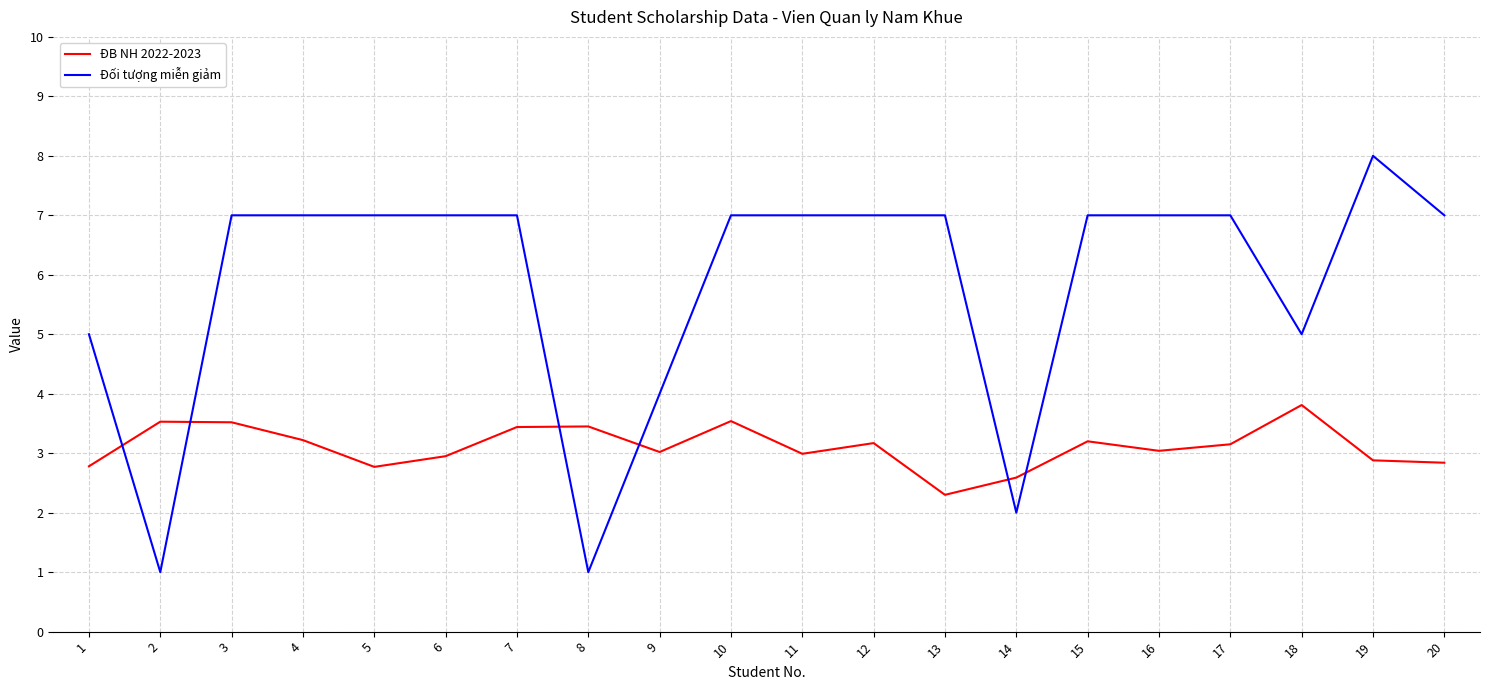

What value does the ĐB NH 2022-2023 series have at 11?

3.0